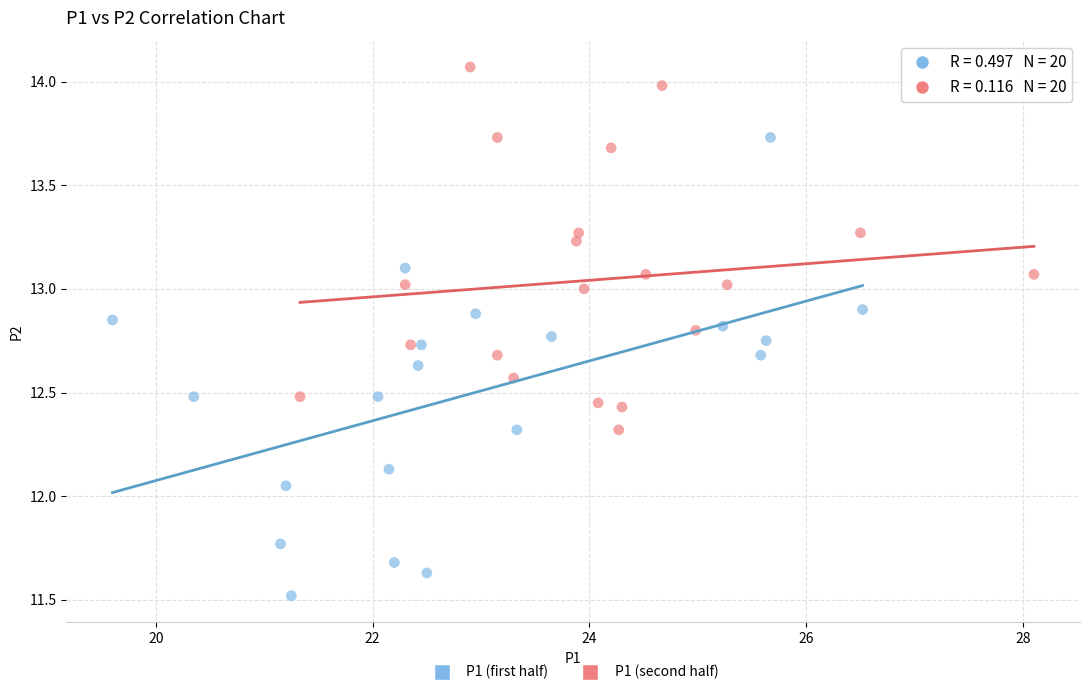

Which series reaches the maximum Y coordinate?

P1 (second half)